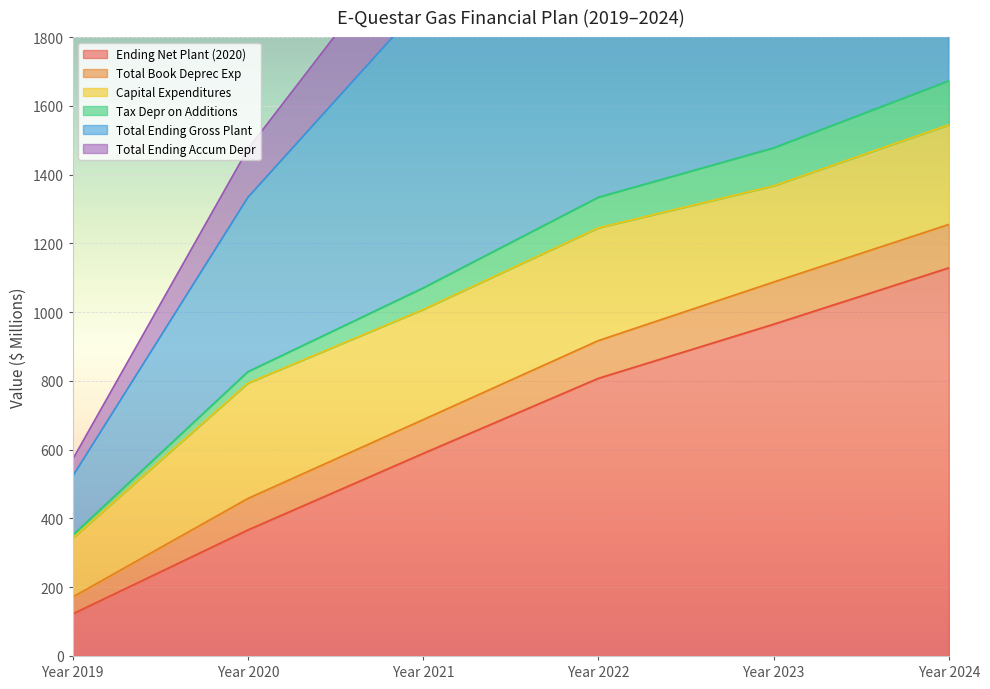

What is the total value across all series at Year 2021?

6318.7